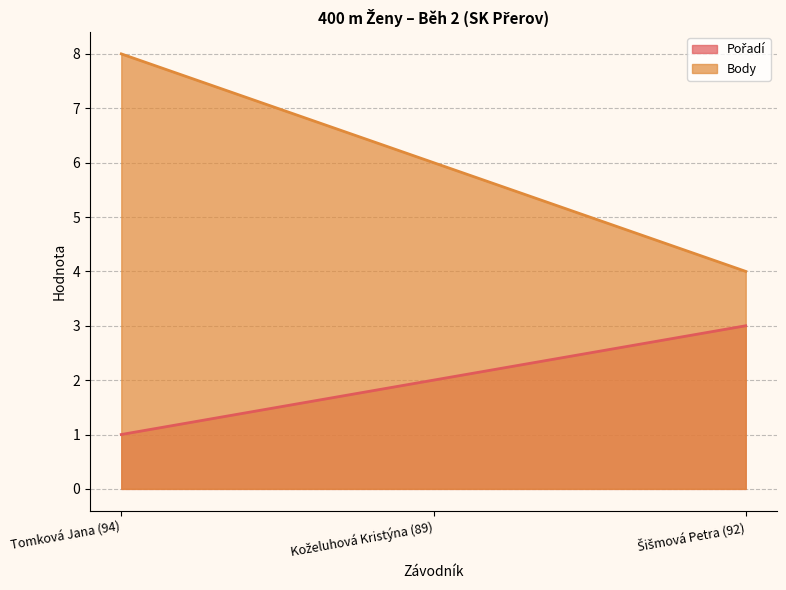

What are all the series names shown in the legend?

Pořadí, Body